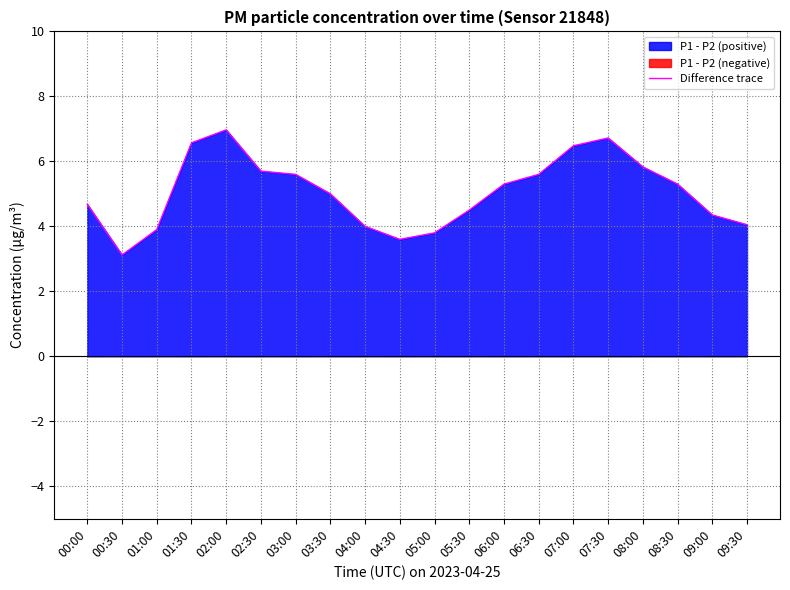

What is the average value?

5.1